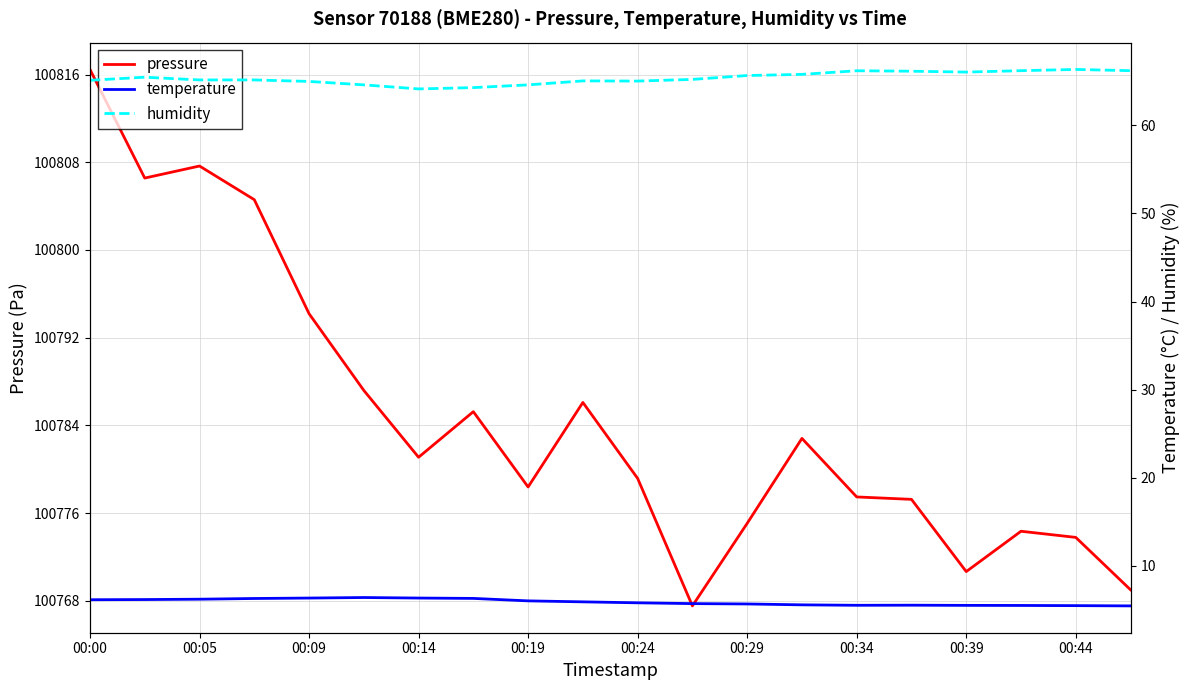

The value of pressure at 00:34 is 100777.5. True or false?

True